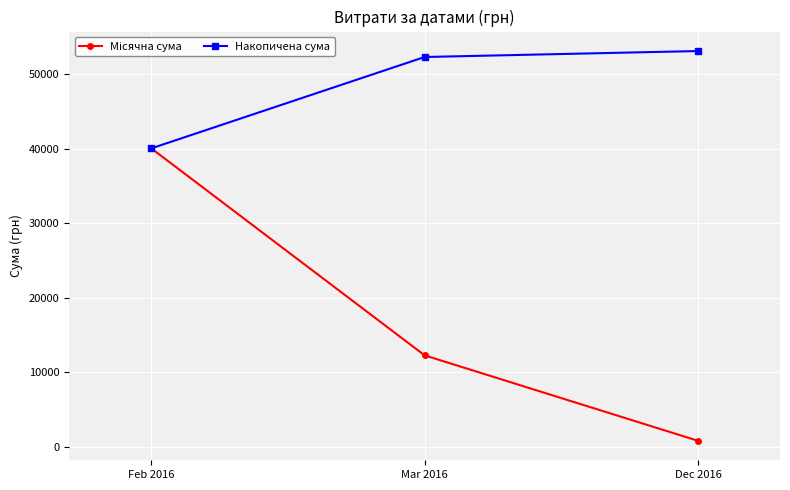

At which category is the sum across all series the highest?

Feb 2016